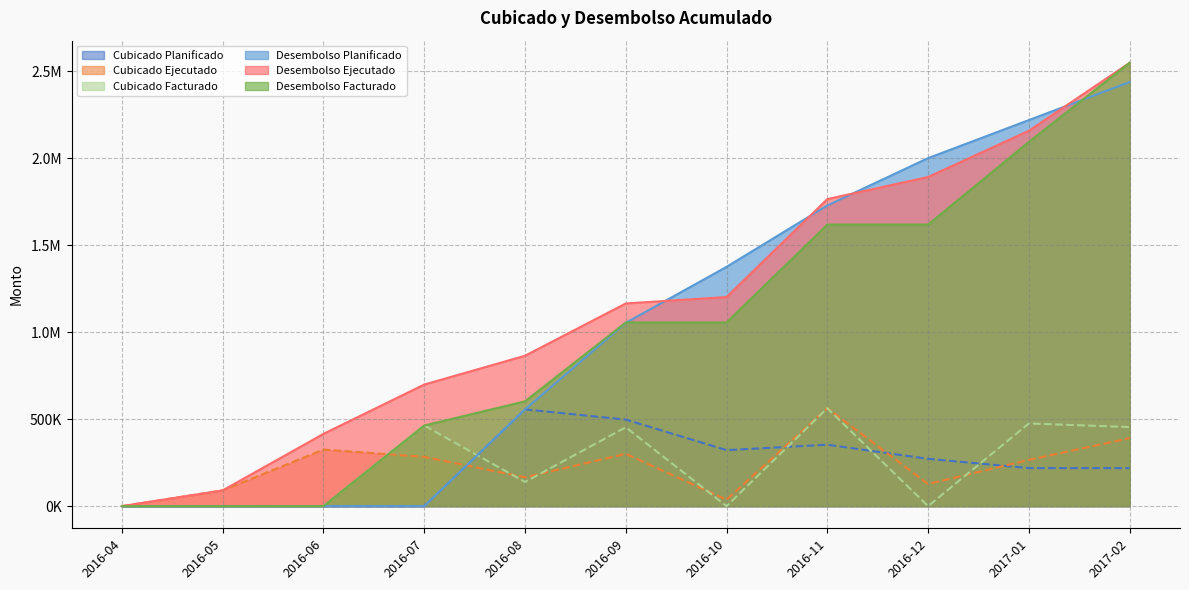

How many lines are shown in the chart?

6